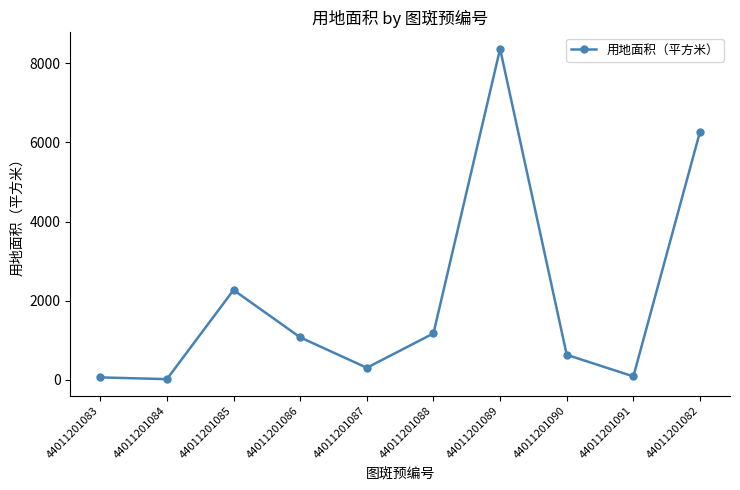

Is it true that the value at 44011201085 is 3567.9?

False